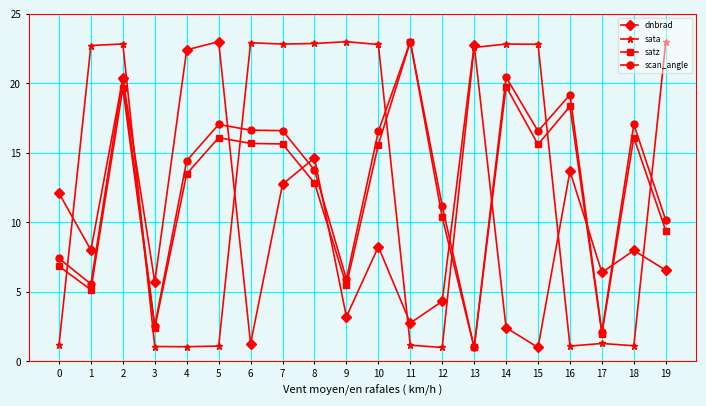

True or false: satz has more than 2 interior local peaks.

True